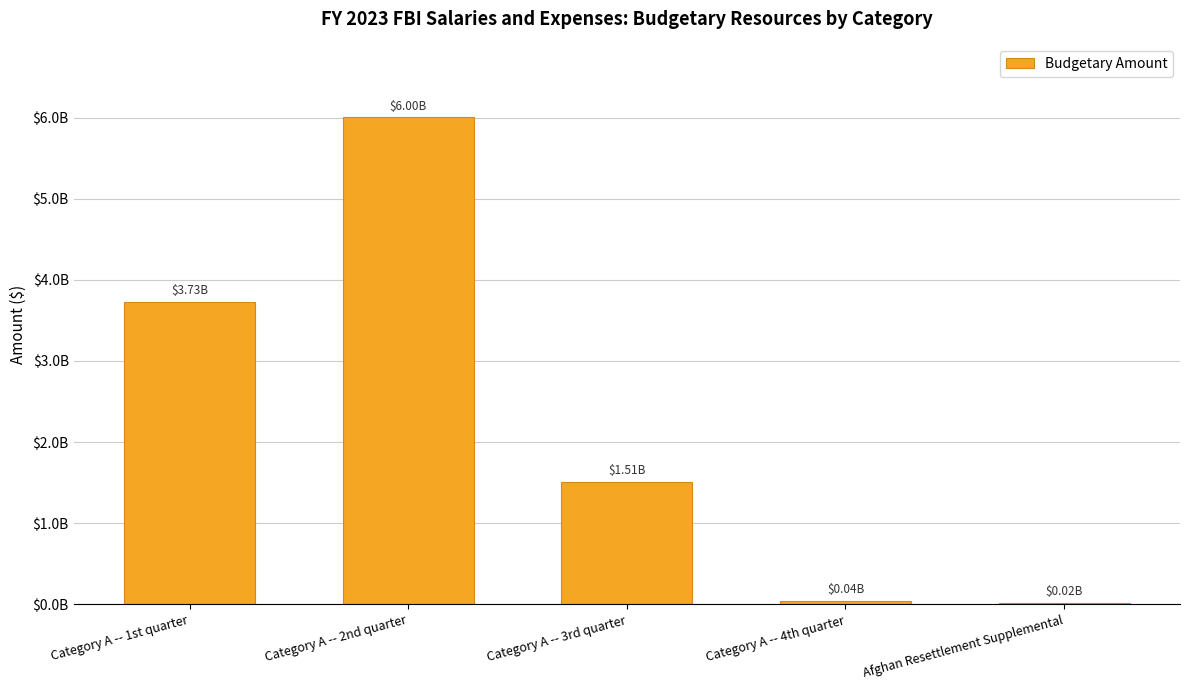

Are the bars horizontal?

No